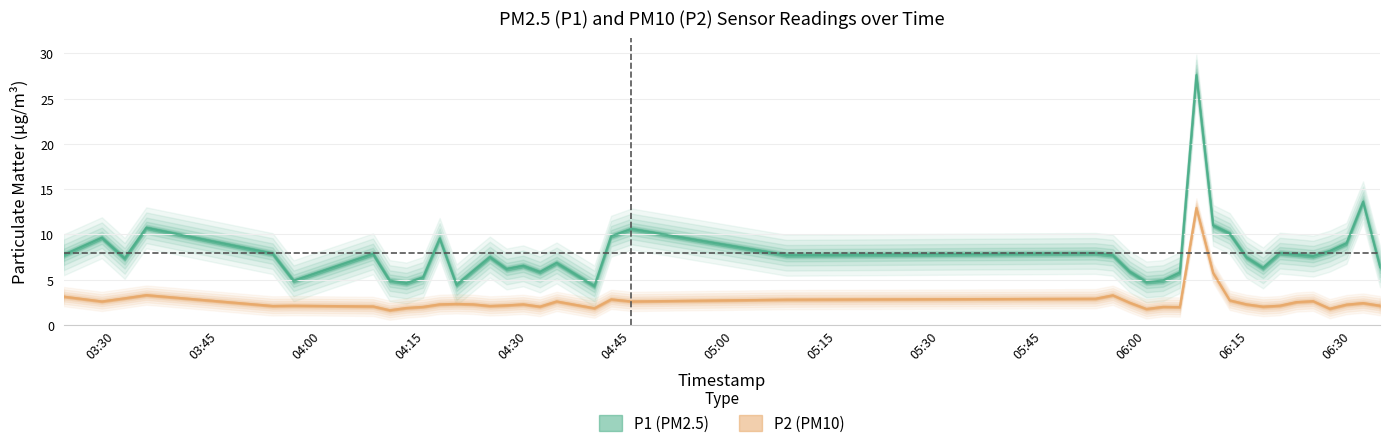

Rank the series by their average value, from lowest to highest.

P2, P1